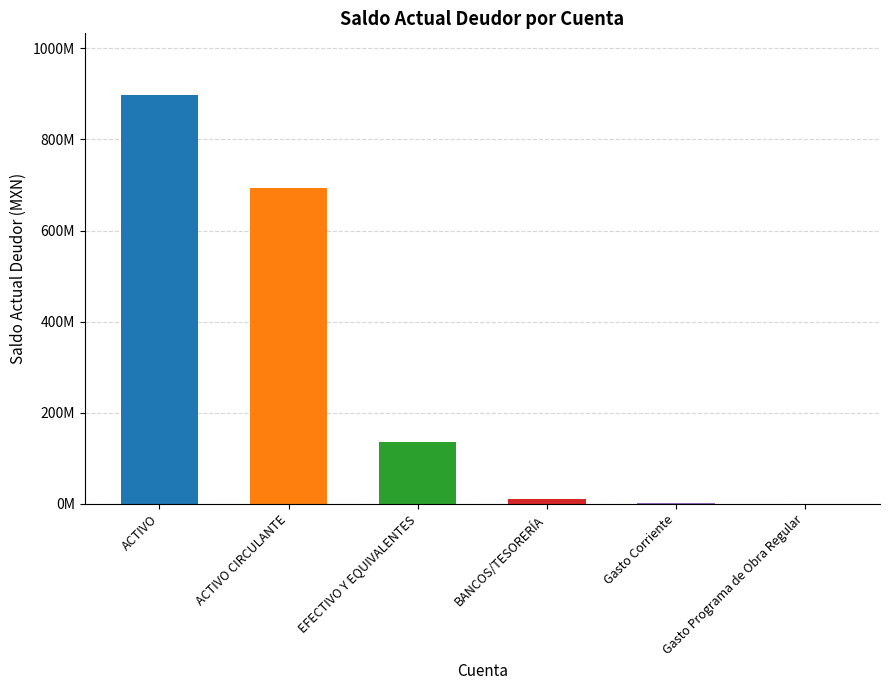

Rank the categories by value from lowest to highest.

Gasto Programa de Obra Regular, Gasto Corriente, BANCOS/TESORERÍA, EFECTIVO Y EQUIVALENTES, ACTIVO CIRCULANTE, ACTIVO